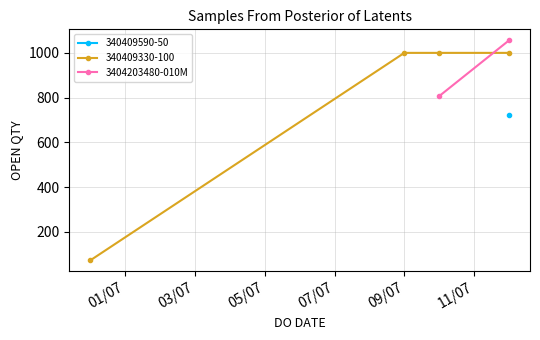

What is the value of the 340409330-100 point at the 2nd from the left?

1000